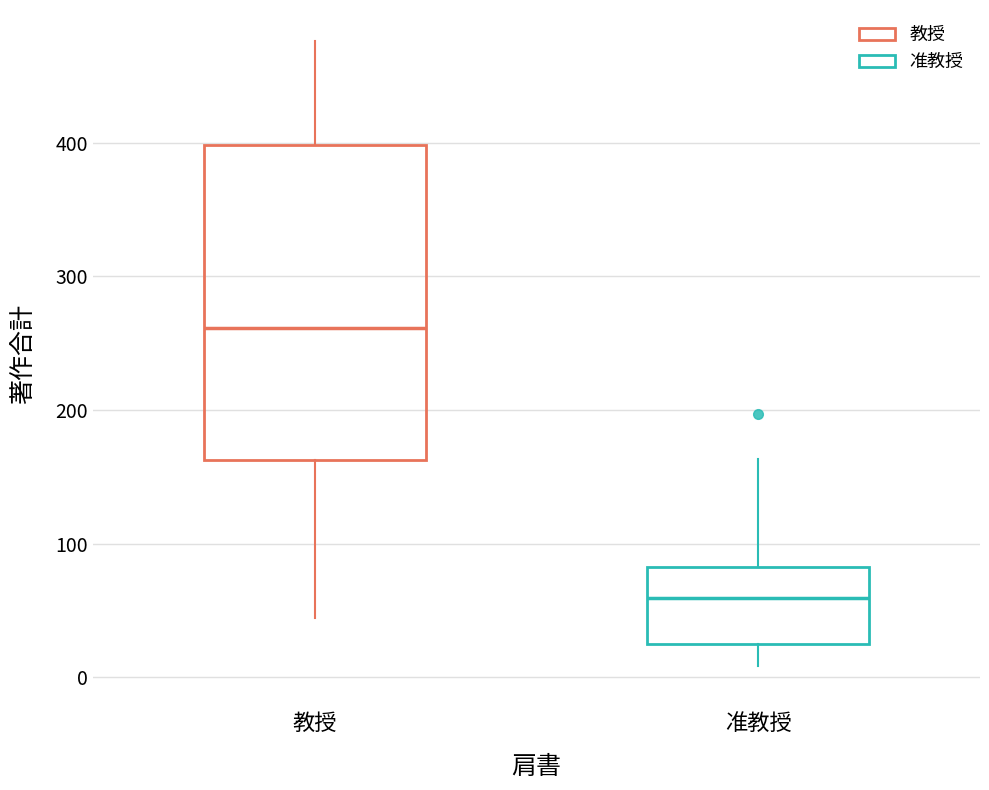

Reading left to right, transcribe this box plot: for each box, give where its median line is, the range the box spans, and where its two whiskers end, as read against the y-axis. The values are not printed on the chart, so give them approximately, as read against the axis.

教授: median 260, box 160 to 400, whiskers 40 to 480
准教授: median 60, box 30 to 80, whiskers 10 to 160